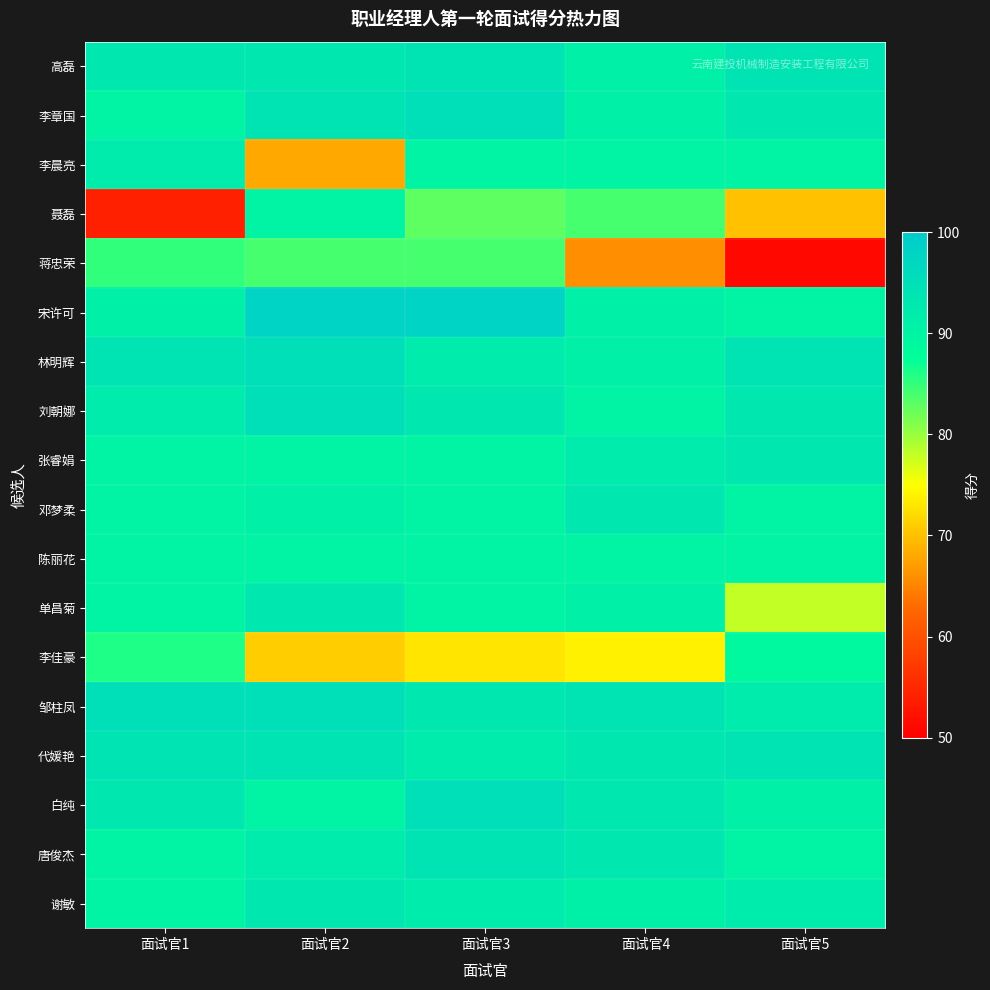

Reading left to right, extract all data points from this chart.

高磊: 面试官1=93	面试官2=93	面试官3=94	面试官4=91	面试官5=94
李章国: 面试官1=90	面试官2=94	面试官3=95	面试官4=91	面试官5=93
李晨亮: 面试官1=92	面试官2=68	面试官3=90	面试官4=90	面试官5=90
聂磊: 面试官1=54	面试官2=90	面试官3=83	面试官4=84	面试官5=70
蒋忠荣: 面试官1=85	面试官2=84	面试官3=84	面试官4=66	面试官5=51
宋许可: 面试官1=91	面试官2=98	面试官3=98	面试官4=91	面试官5=90
林明辉: 面试官1=94	面试官2=95	面试官3=92	面试官4=91	面试官5=94
刘朝娜: 面试官1=92	面试官2=95	面试官3=93	面试官4=90	面试官5=93
张睿娟: 面试官1=90	面试官2=90	面试官3=90	面试官4=92	面试官5=93
邓梦柔: 面试官1=90	面试官2=91	面试官3=90	面试官4=93	面试官5=90
陈丽花: 面试官1=90	面试官2=90	面试官3=90	面试官4=90	面试官5=90
单昌菊: 面试官1=90	面试官2=93	面试官3=90	面试官4=91	面试官5=78
李佳豪: 面试官1=86	面试官2=71	面试官3=73	面试官4=74	面试官5=89
邹柱凤: 面试官1=95	面试官2=95	面试官3=93	面试官4=94	面试官5=92
代媛艳: 面试官1=94	面试官2=94	面试官3=92	面试官4=93	面试官5=94
白纯: 面试官1=93	面试官2=90	面试官3=95	面试官4=93	面试官5=91
唐俊杰: 面试官1=90	面试官2=92	面试官3=94	面试官4=93	面试官5=90
谢敏: 面试官1=90	面试官2=93	面试官3=92	面试官4=91	面试官5=92